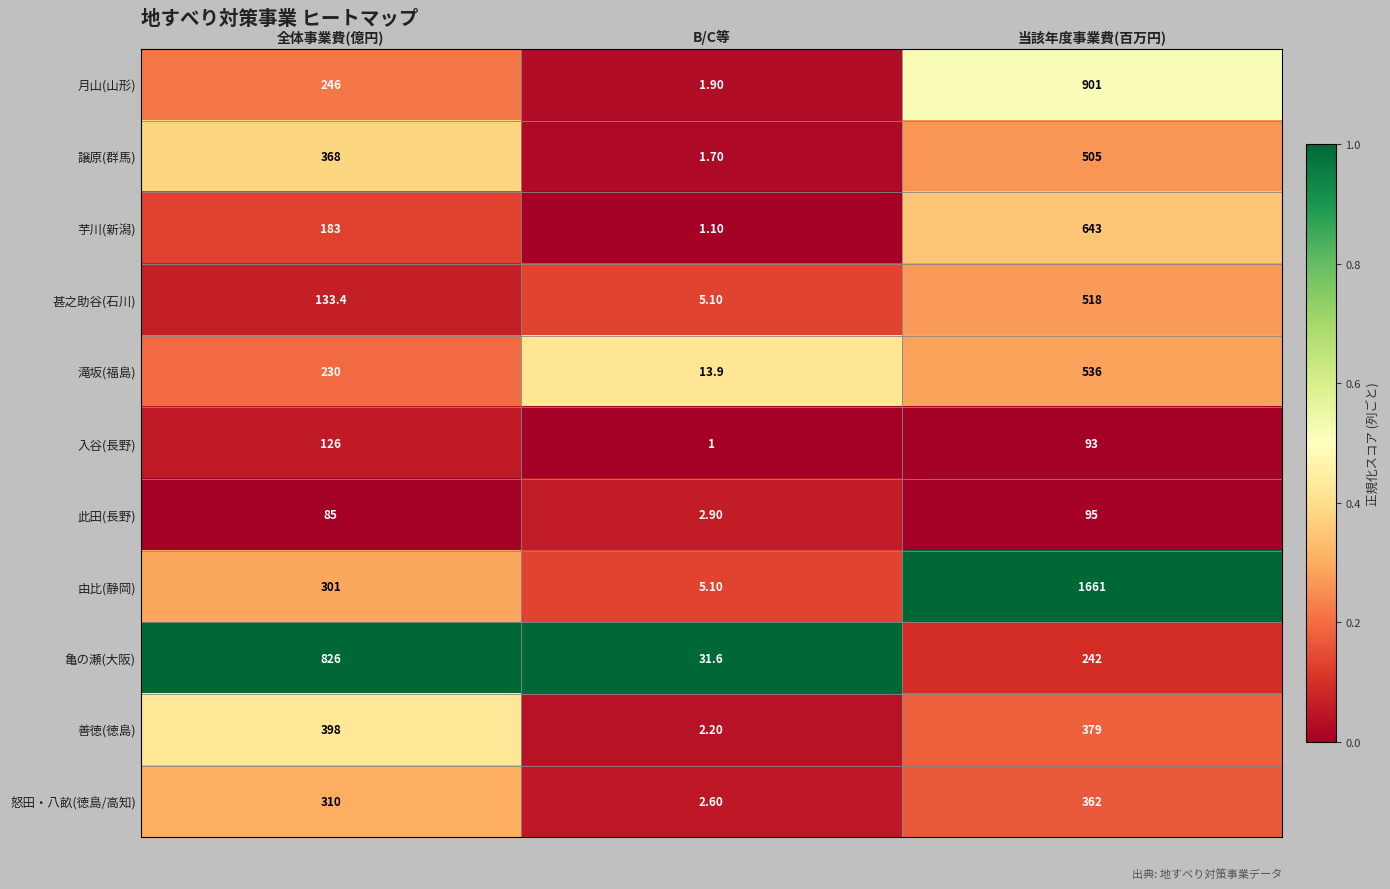

List the labels in order of 亀の瀬(大阪) value, smallest first.

B/C等, 当該年度事業費(百万円), 全体事業費(億円)